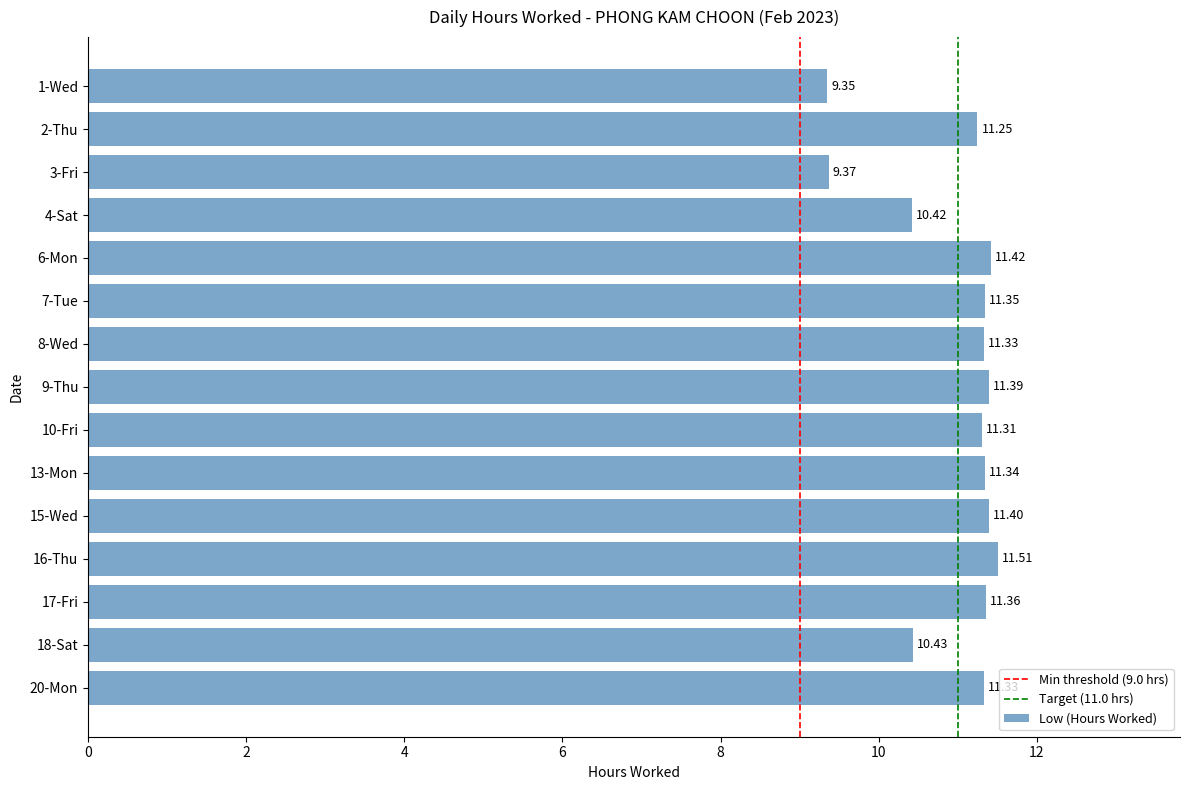

What is the greatest value displayed?

11.5